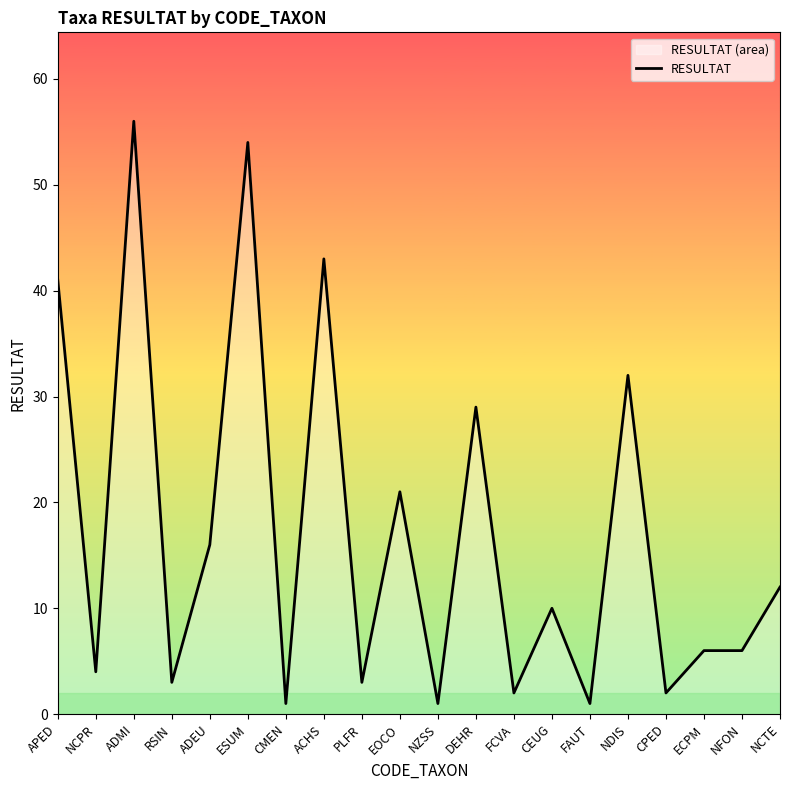

What position from the left is FAUT?

15